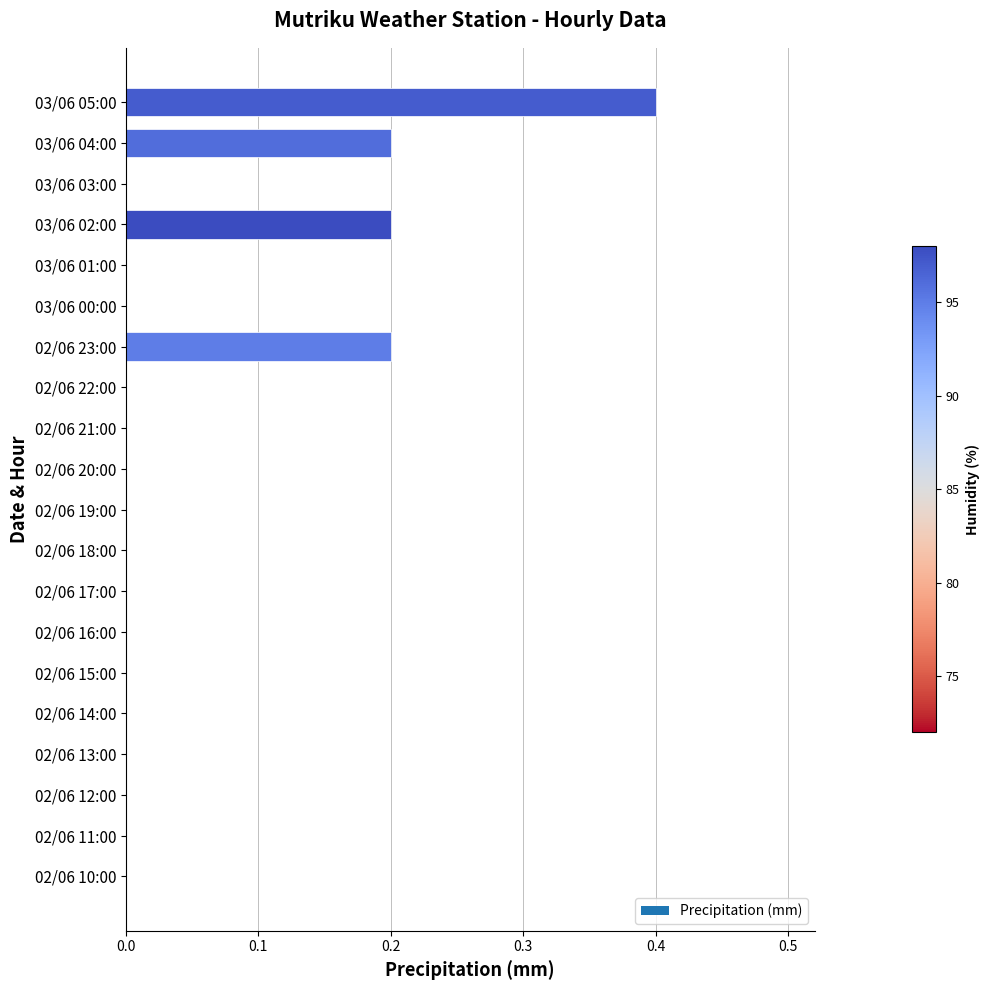

Is it true that the value at 02/06 16:00 is 0.0?

True